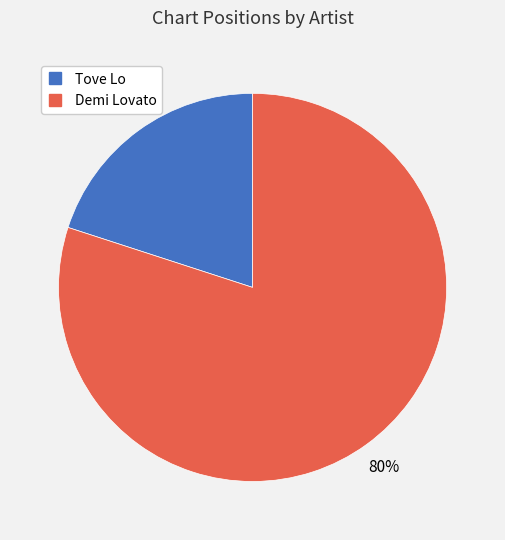

To the nearest percent, what portion does Demi Lovato represent?

80%